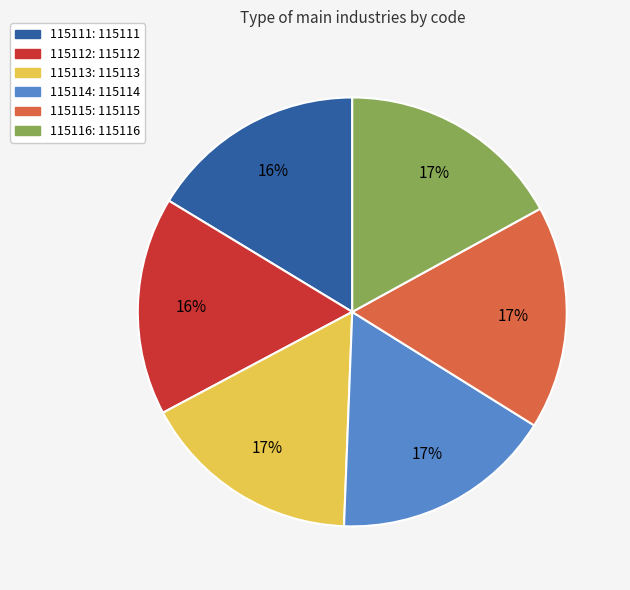

True or false: 115114 accounts for 17% of the total.

True